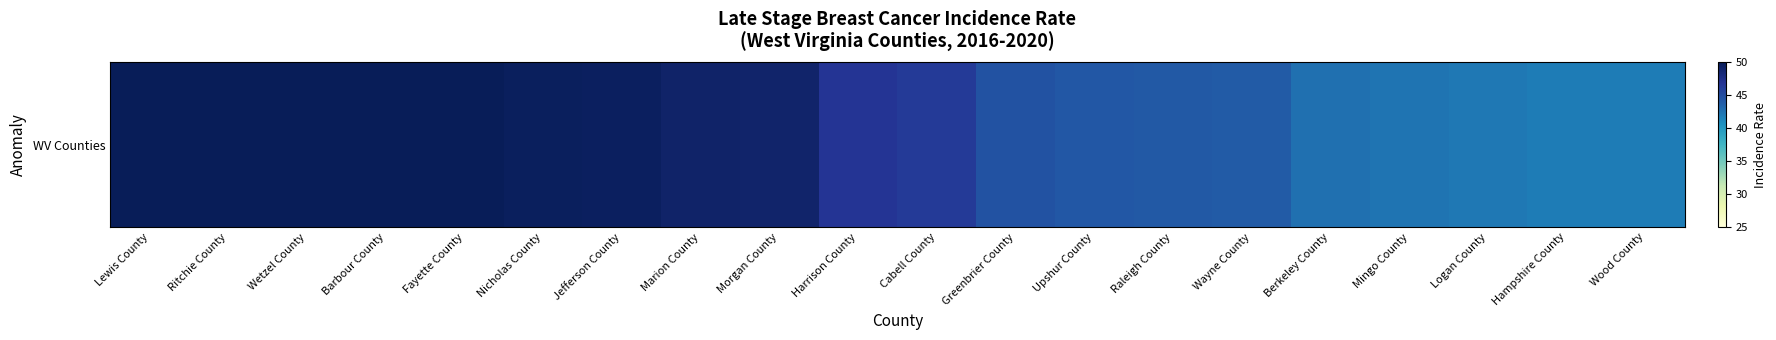

The chart shows a value of 49.6 at Jefferson County. True or false?

True